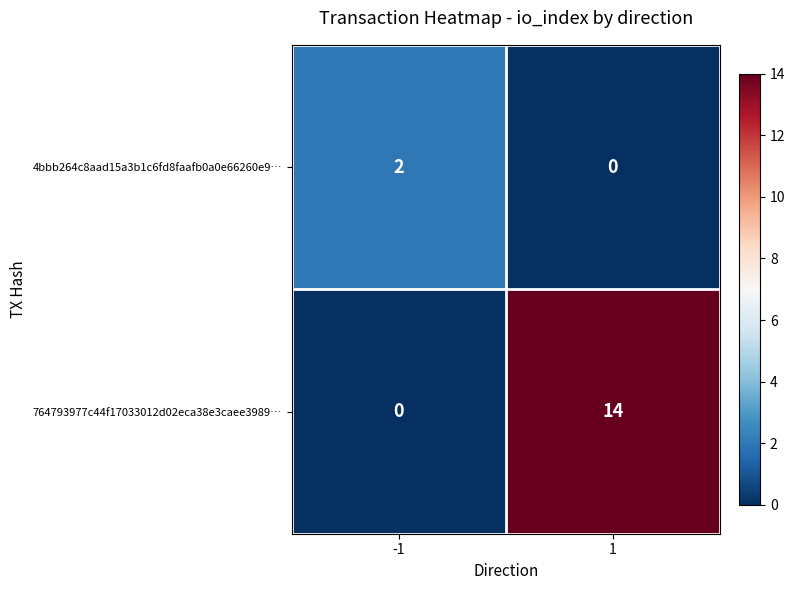

What is the maximum value shown in the chart?

14